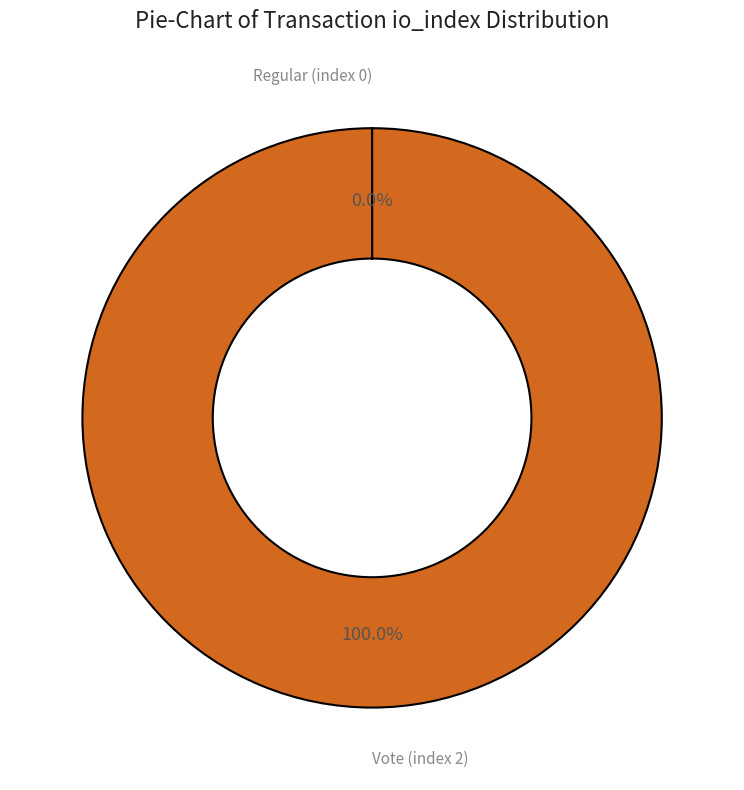

To the nearest percent, what is the difference between the largest and smallest slice percentages?

100%